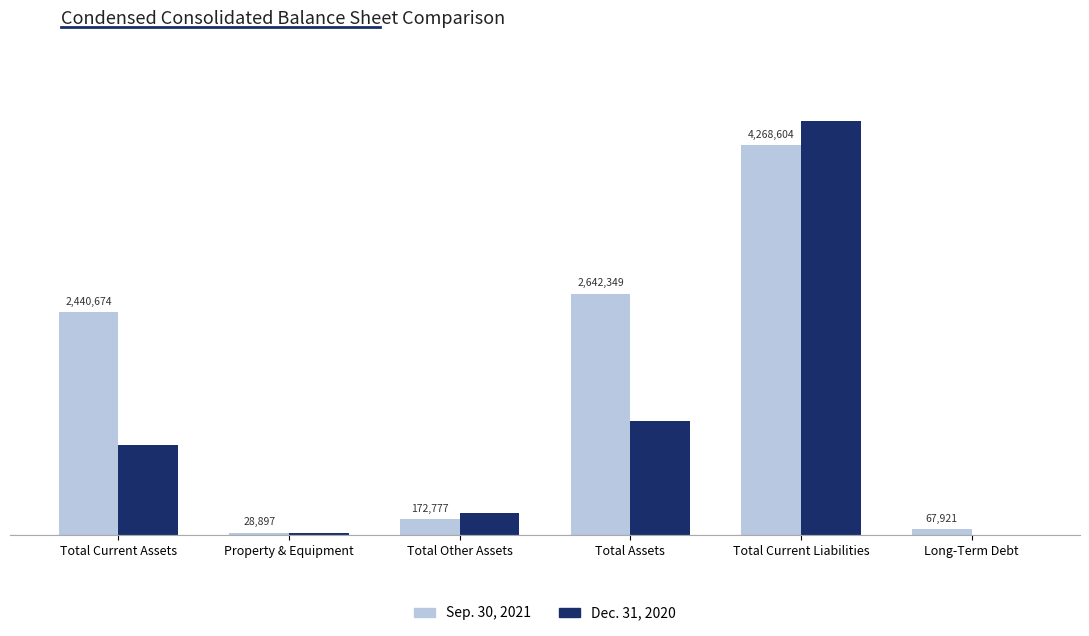

Which series has the largest range (max minus min)?

Dec. 31, 2020